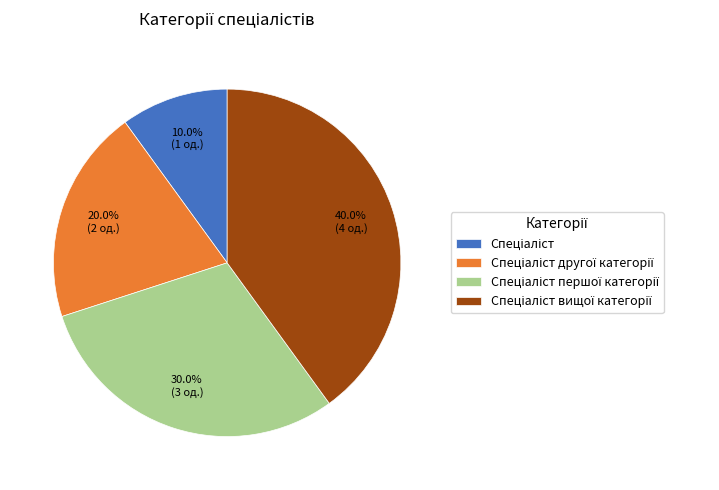

Is there any slice that represents more than half of the pie?

No